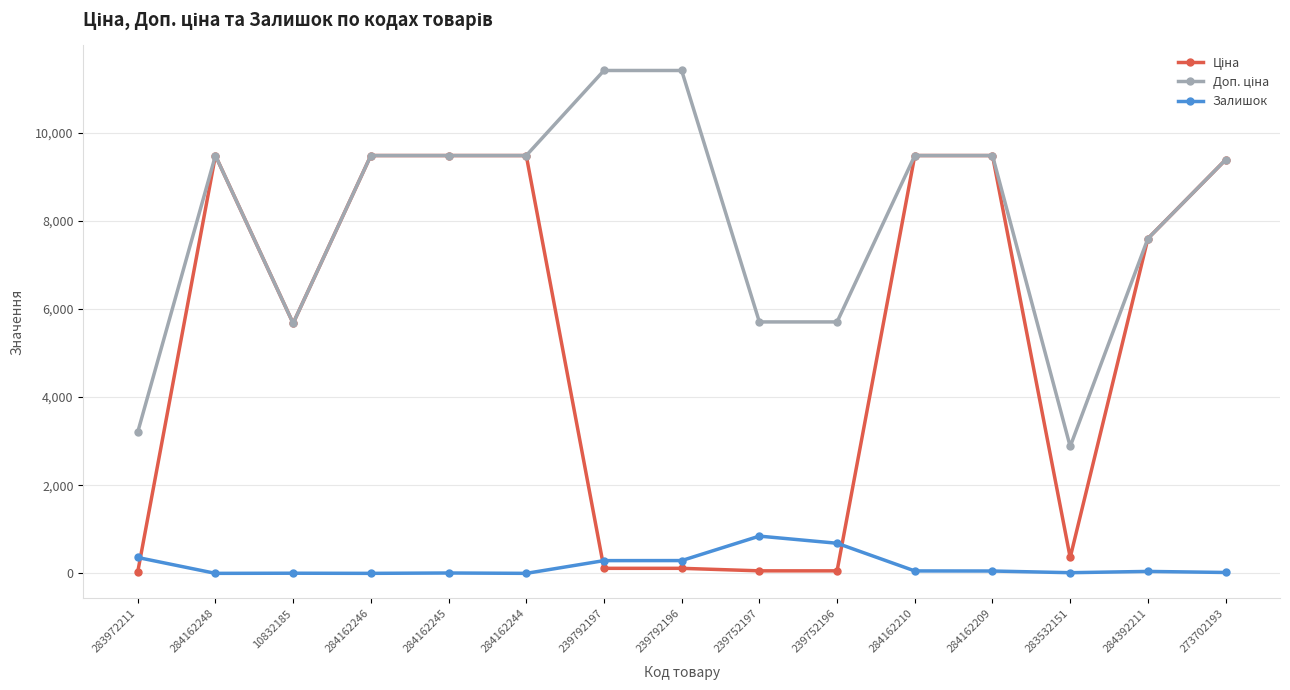

True or false: Залишок has a value of 0.0 at 284162244.

True